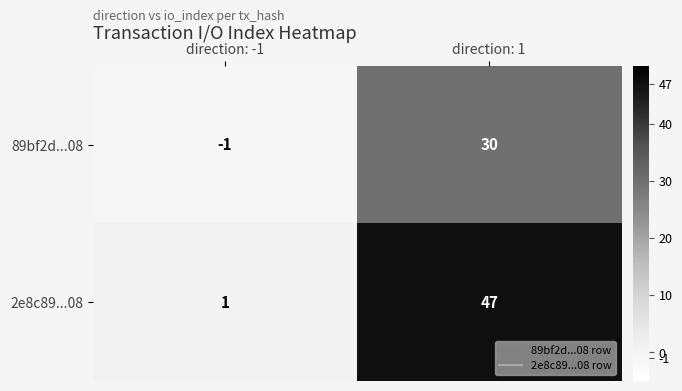

At which category does the chart reach its minimum across all series?

direction: -1